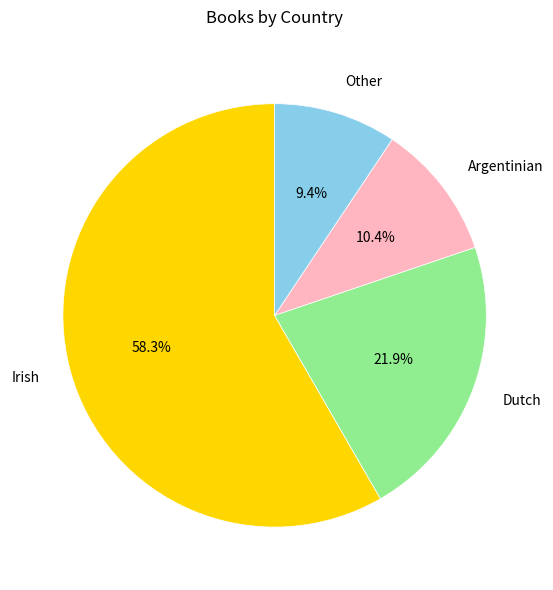

Combined, do Argentinian and Irish account for over 50%?

Yes